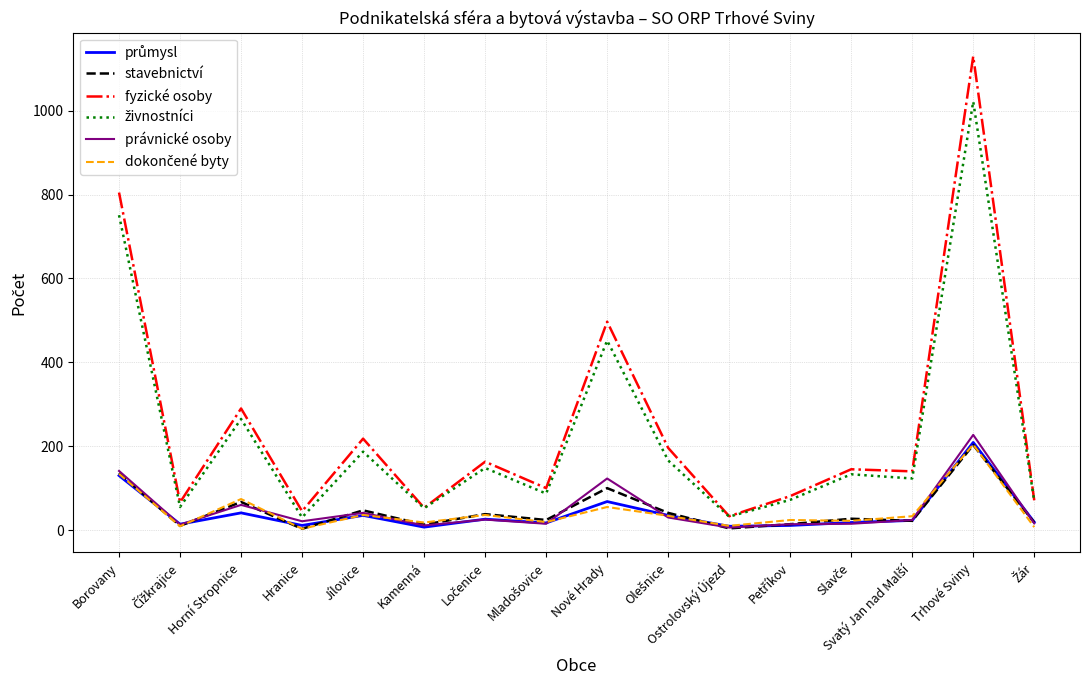

What is the greatest value displayed?

1130